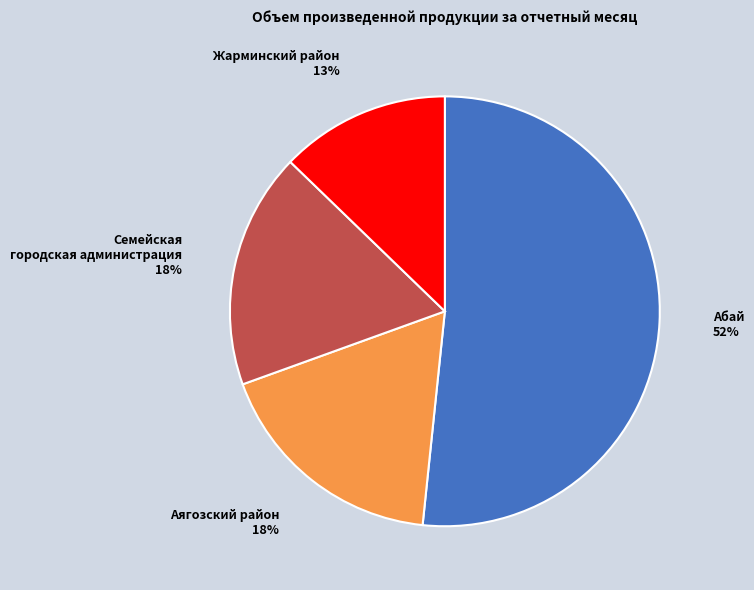

How many slices are in this pie chart?

4